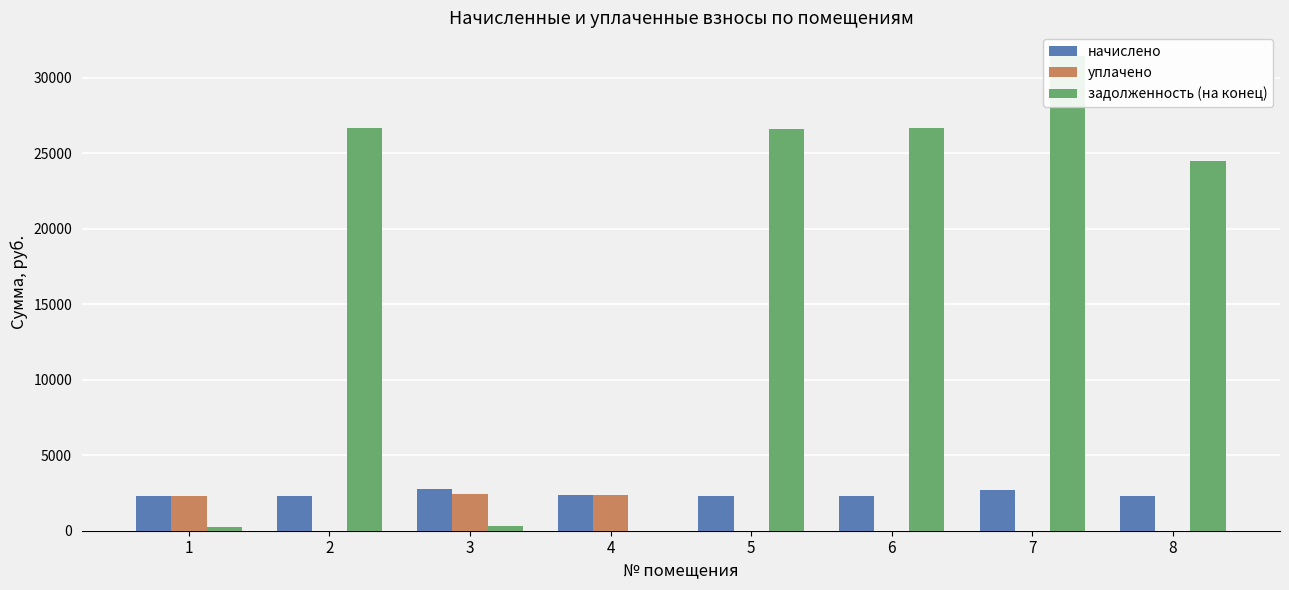

Rank the series by their maximum value, from highest to lowest.

задолженность (на конец), начислено, уплачено